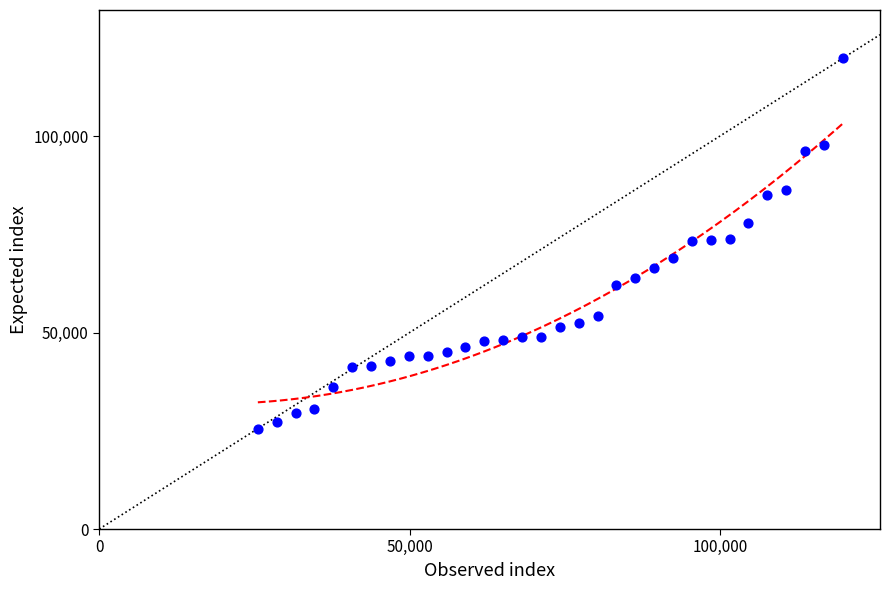

What is the range of X values (max minus min)?

94231.4